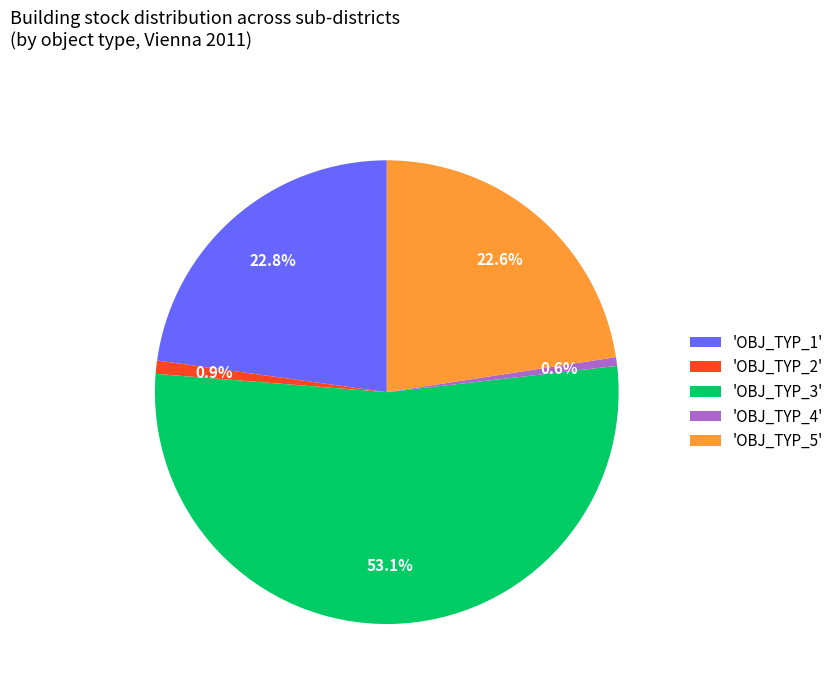

Which slice represents more than half of the pie?

'OBJ_TYP_3'